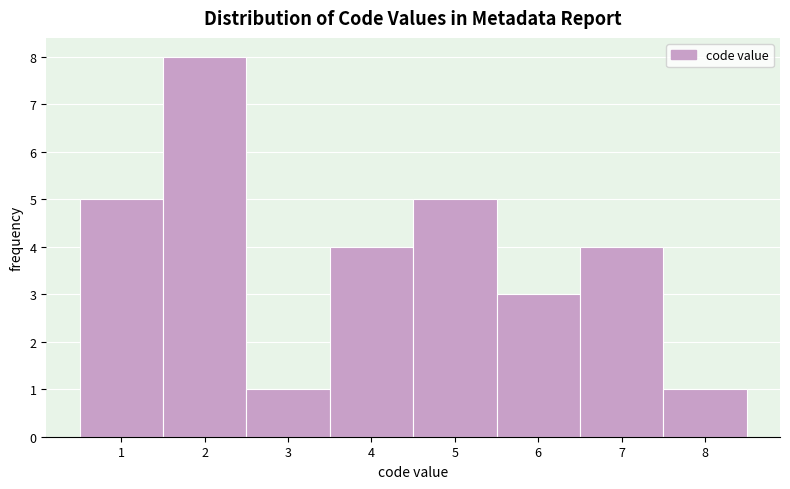

How tall is the bar that spans 2.5 to 3.5 on the x-axis? The values are not printed on the chart, so give them approximately, as read against the axis.

1